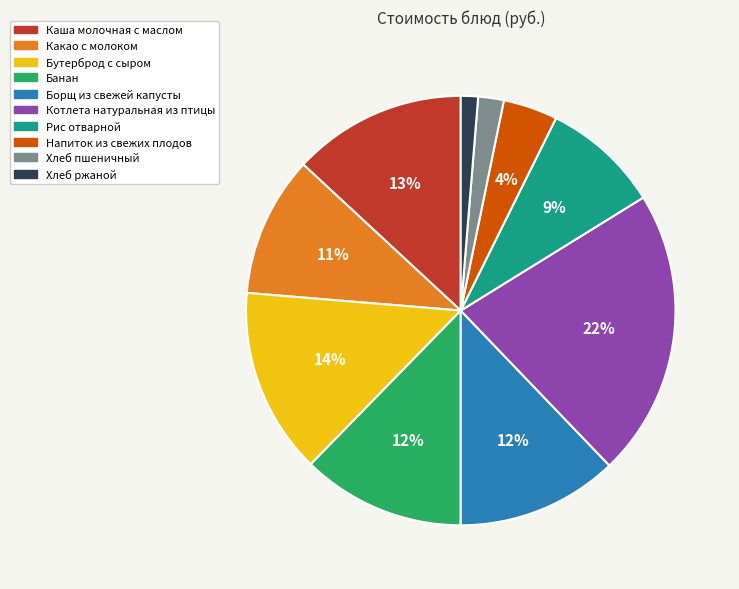

Approximately how many times larger is the value at Банан compared to Каша молочная с маслом?

0.9